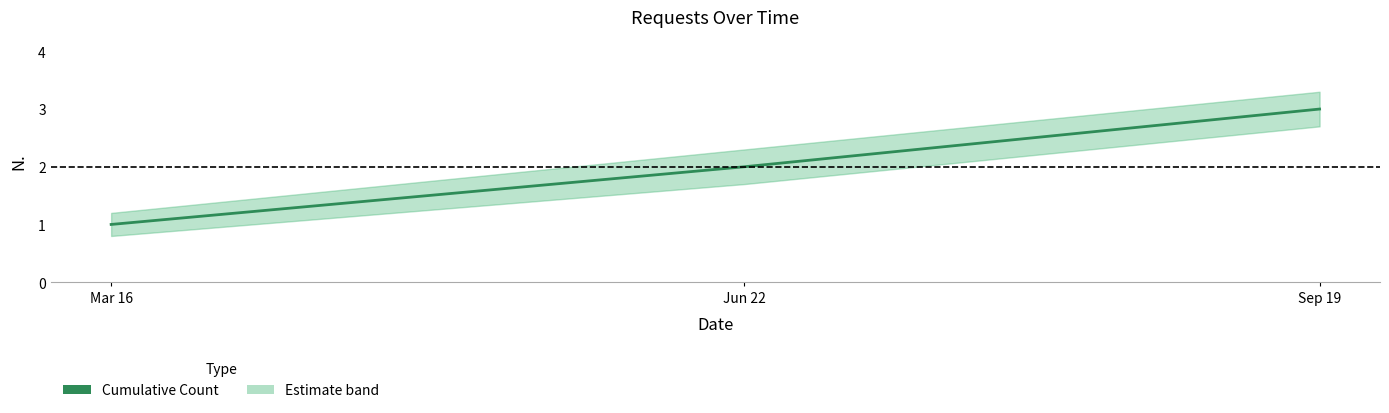

List the labels in order of value, smallest first.

Mar 16, Jun 22, Sep 19